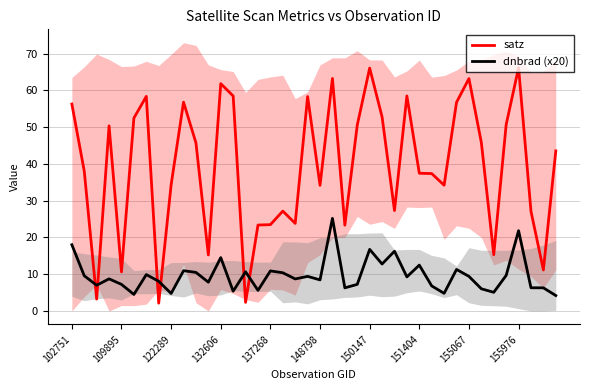

Reading left to right, extract all data points from this chart.

satz: 56.3	38.0	3.2	50.4	10.6	52.5	58.4	2.1	34.3	56.8	45.8	15.2	61.8	58.5	2.4	23.4	23.5	27.2	23.8	58.3	34.2	63.2	23.3	50.6	66.1	52.8	27.3	58.5	37.5	37.4	34.2	56.8	63.2	45.8	15.3	50.7	66.2	27.1	11.2	43.5
dnbrad (x20): 18.0	9.6	7.0	8.7	7.2	4.5	9.9	8.1	4.8	11.0	10.5	7.8	14.5	5.4	10.7	5.6	10.9	10.4	8.7	9.4	8.5	25.2	6.3	7.2	16.8	12.8	16.3	9.3	12.5	6.8	4.8	11.3	9.4	6.0	5.1	9.7	21.8	6.3	6.3	4.2